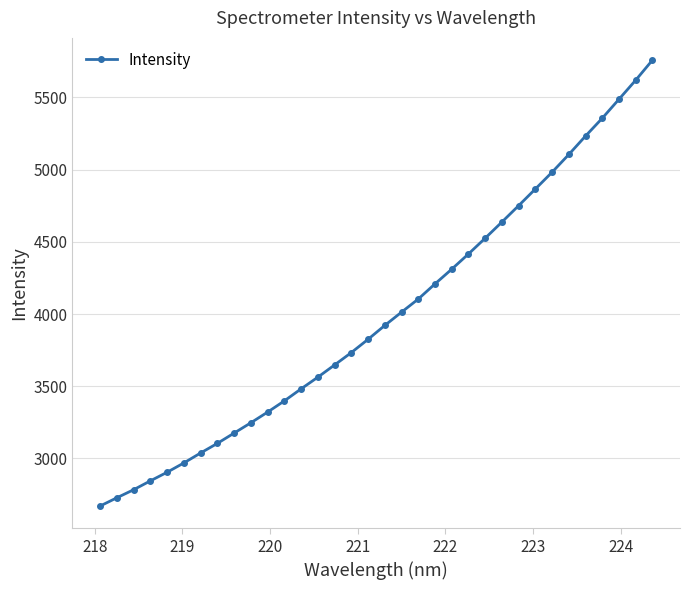

What is the maximum value shown in the chart?

5758.2